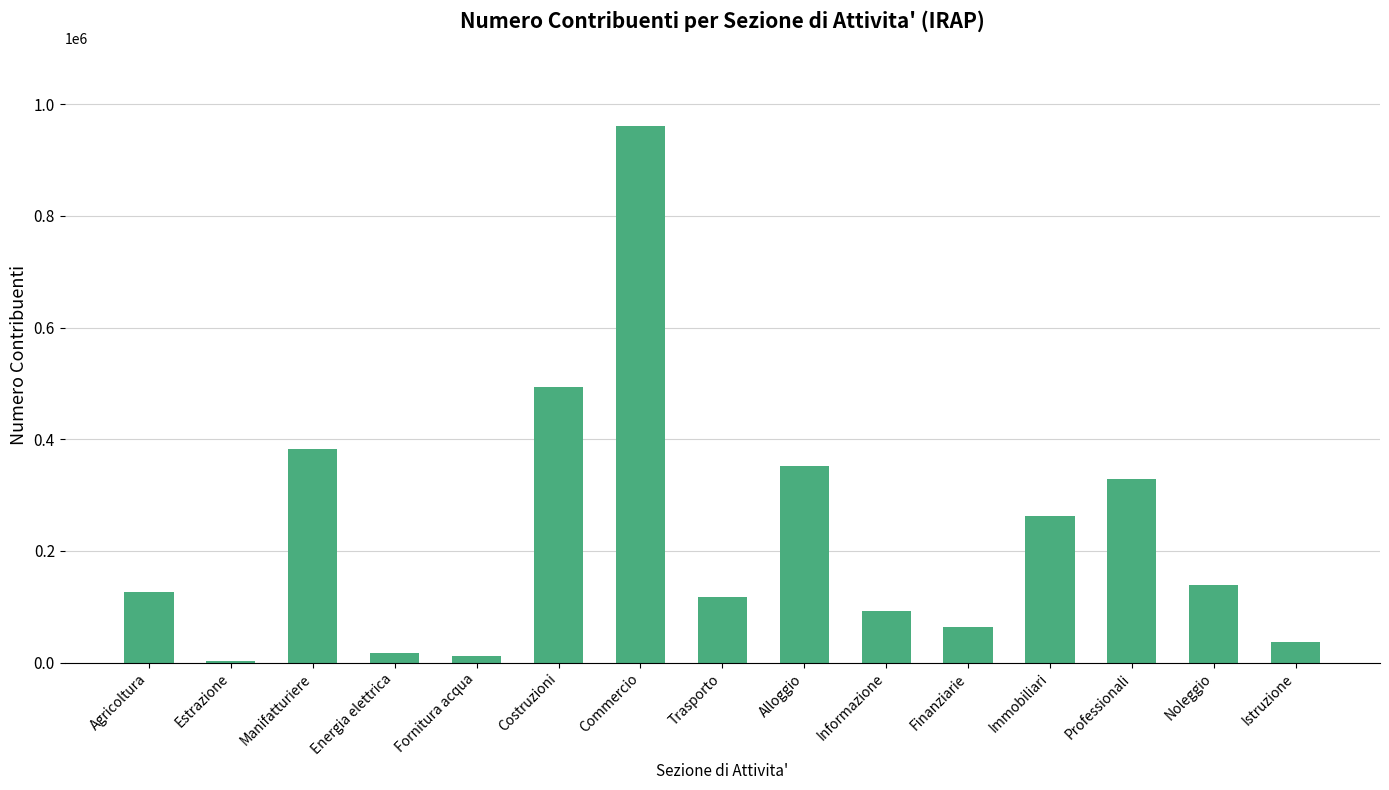

At which label is the value closest to 481523?

Costruzioni